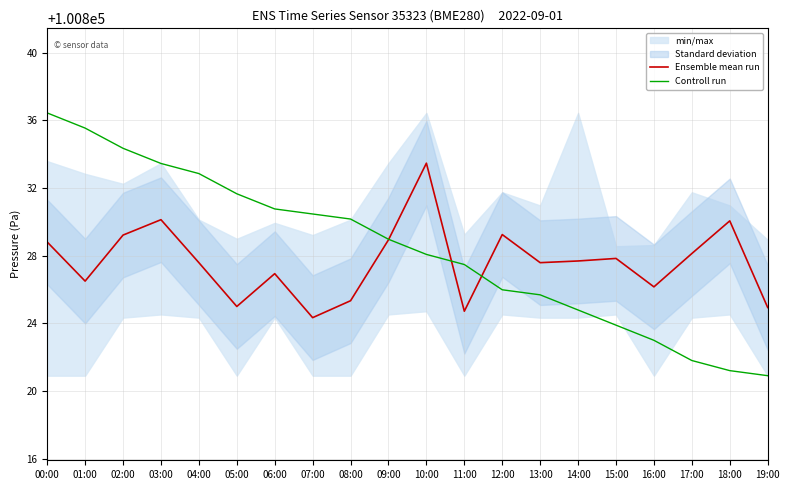

Reading left to right, extract all data points from this chart.

Ensemble mean run: 00:00=100828.8	01:00=100826.5	02:00=100829.2	03:00=100830.1	04:00=100827.6	05:00=100825.0	06:00=100826.9	07:00=100824.3	08:00=100825.3	09:00=100828.9	10:00=100833.5	11:00=100824.7	12:00=100829.2	13:00=100827.6	14:00=100827.7	15:00=100827.8	16:00=100826.2	17:00=100828.1	18:00=100830.1	19:00=100824.9
Controll run: 00:00=100836.4	01:00=100835.5	02:00=100834.3	03:00=100833.5	04:00=100832.9	05:00=100831.7	06:00=100830.8	07:00=100830.5	08:00=100830.2	09:00=100829.0	10:00=100828.1	11:00=100827.5	12:00=100826.0	13:00=100825.7	14:00=100824.8	15:00=100823.9	16:00=100823.0	17:00=100821.8	18:00=100821.2	19:00=100820.9